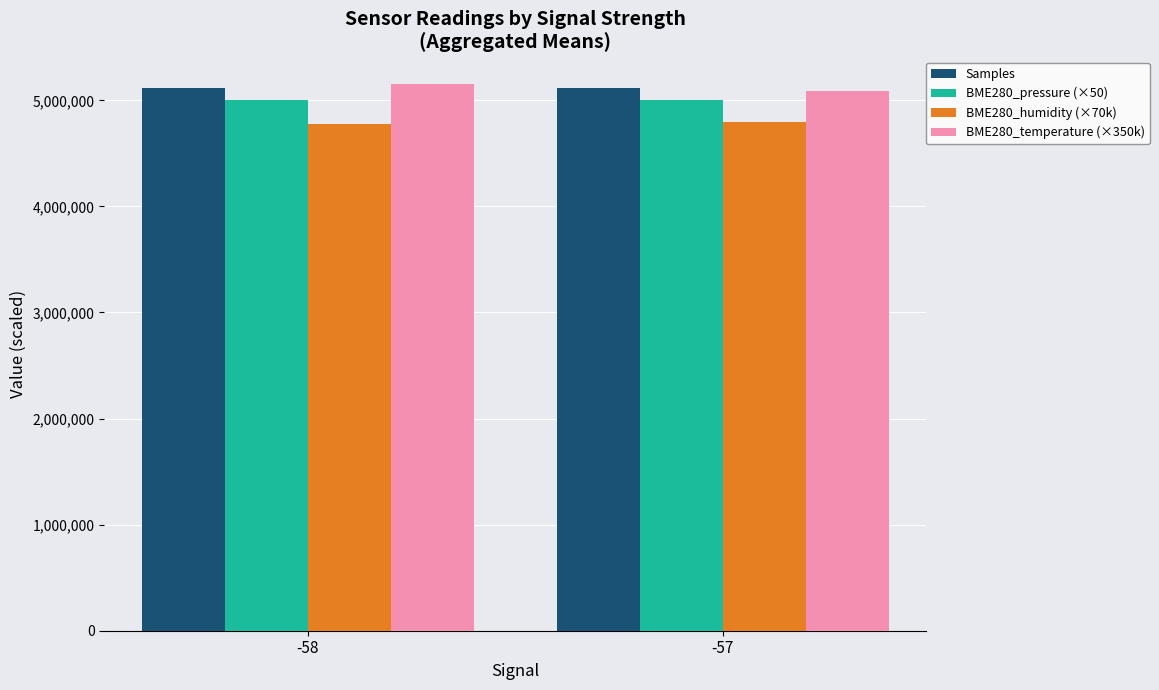

What is the sum of the Samples values at -58 and -57?

10241014.7